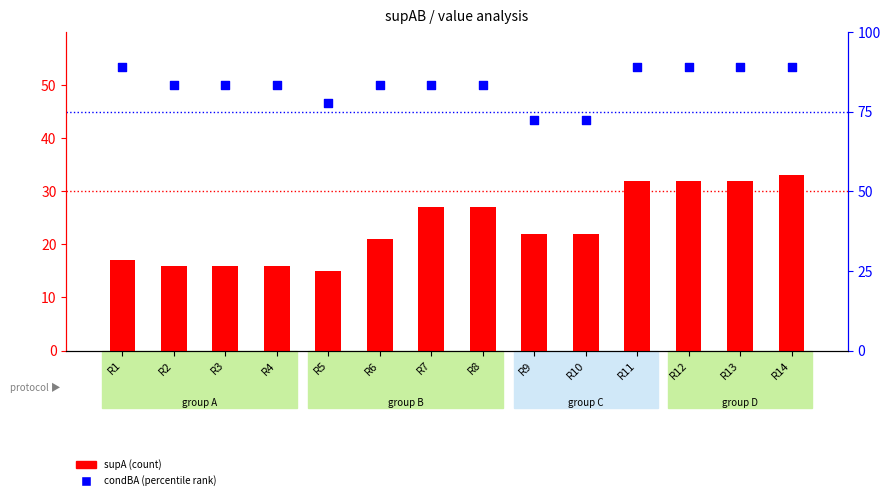

What is the total value across all series at R7?

110.3